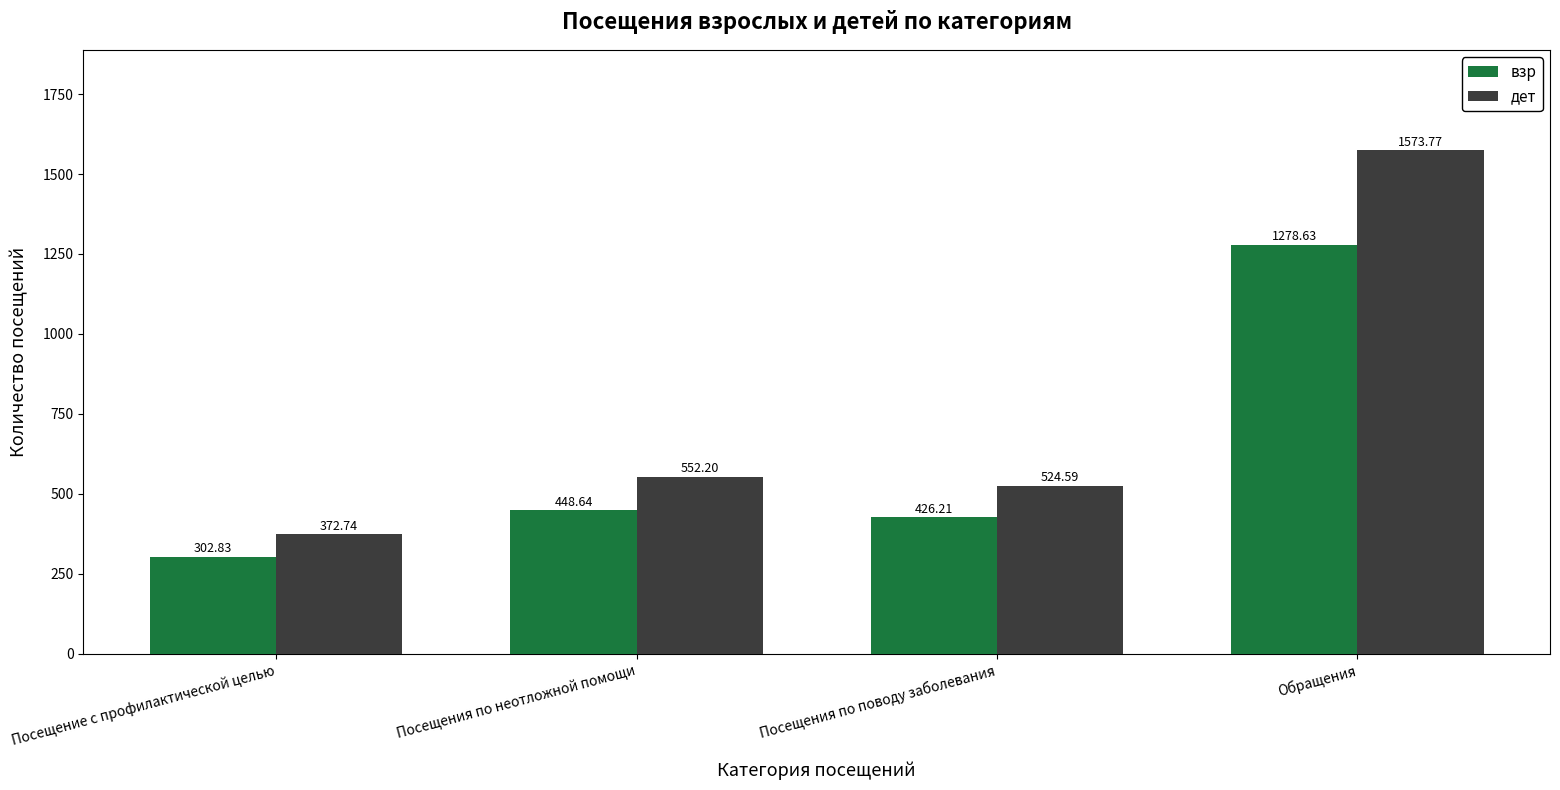

What is the greatest value displayed?

1573.8